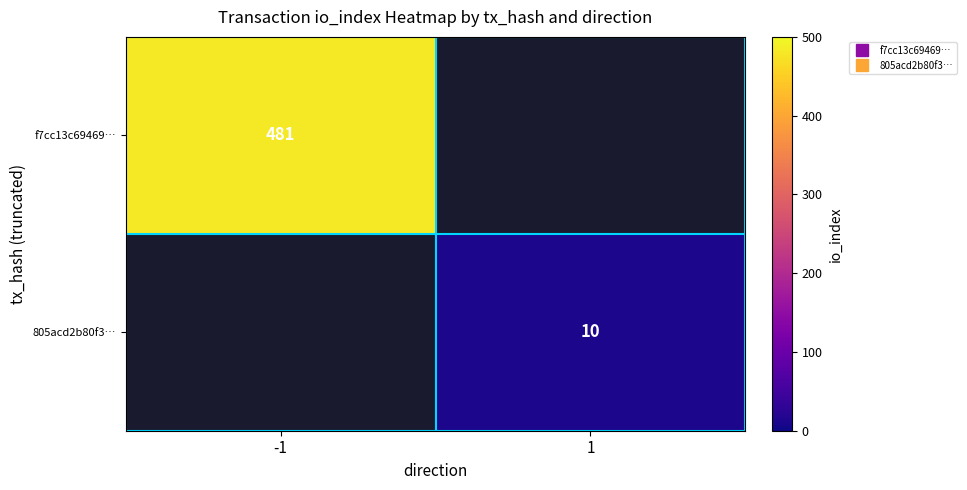

List the series in order of their overall mean, highest first.

f7cc13c69469…, 805acd2b80f3…